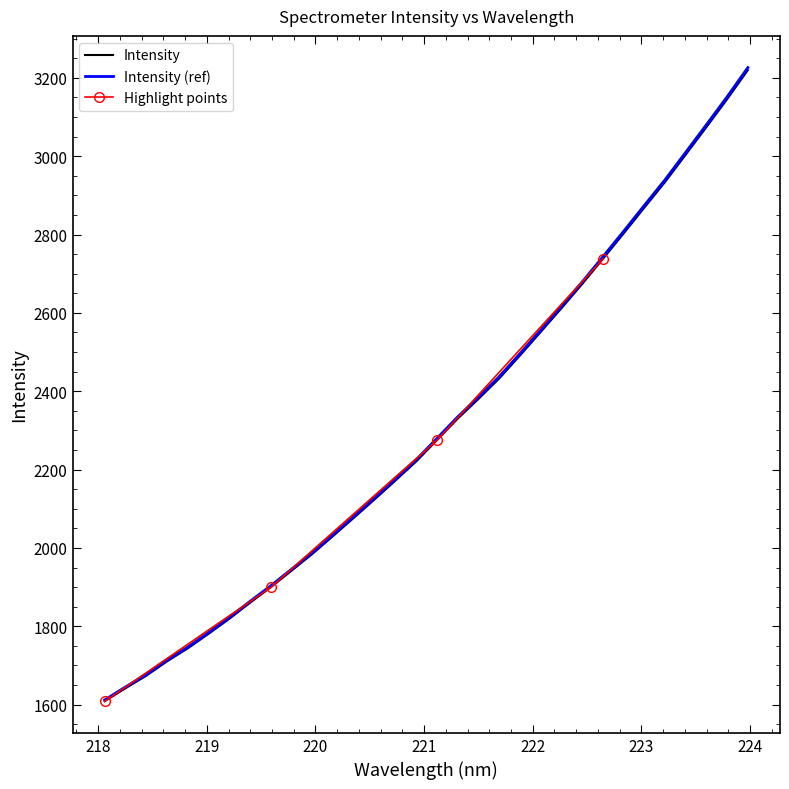

What is the ratio of the value at 219.3979 to the value at 219.9712?

0.9